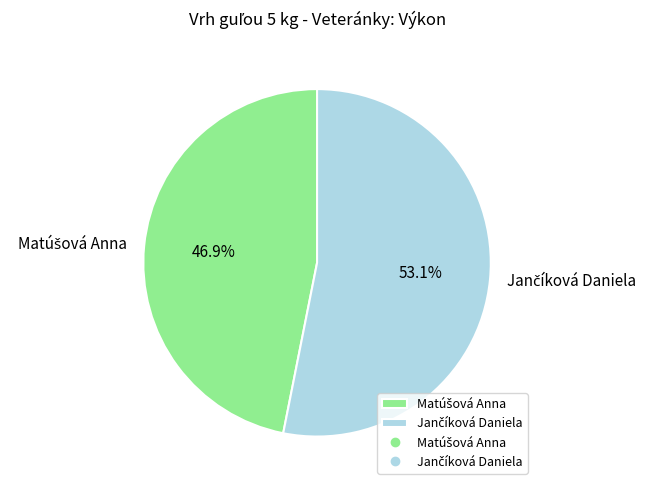

Is there a majority slice in this chart?

Yes